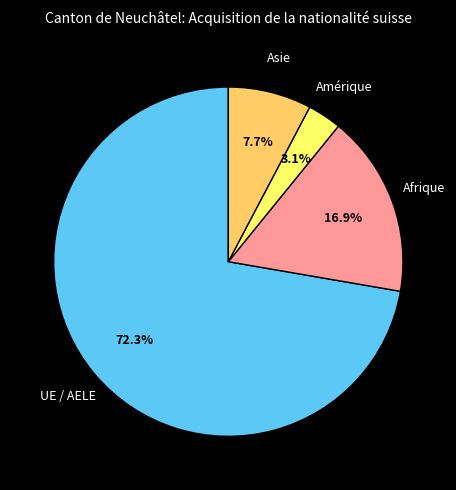

Does any single category account for the majority?

Yes